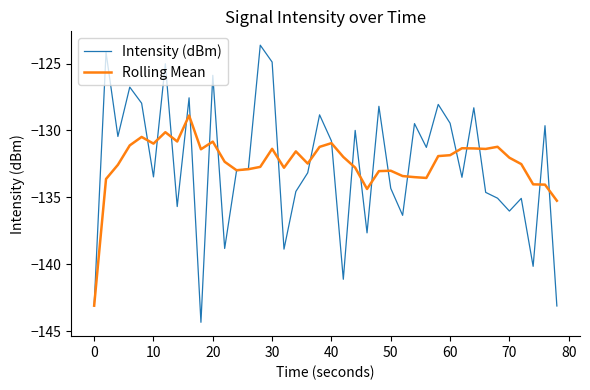

Which series has the largest range (max minus min)?

Intensity (dBm)